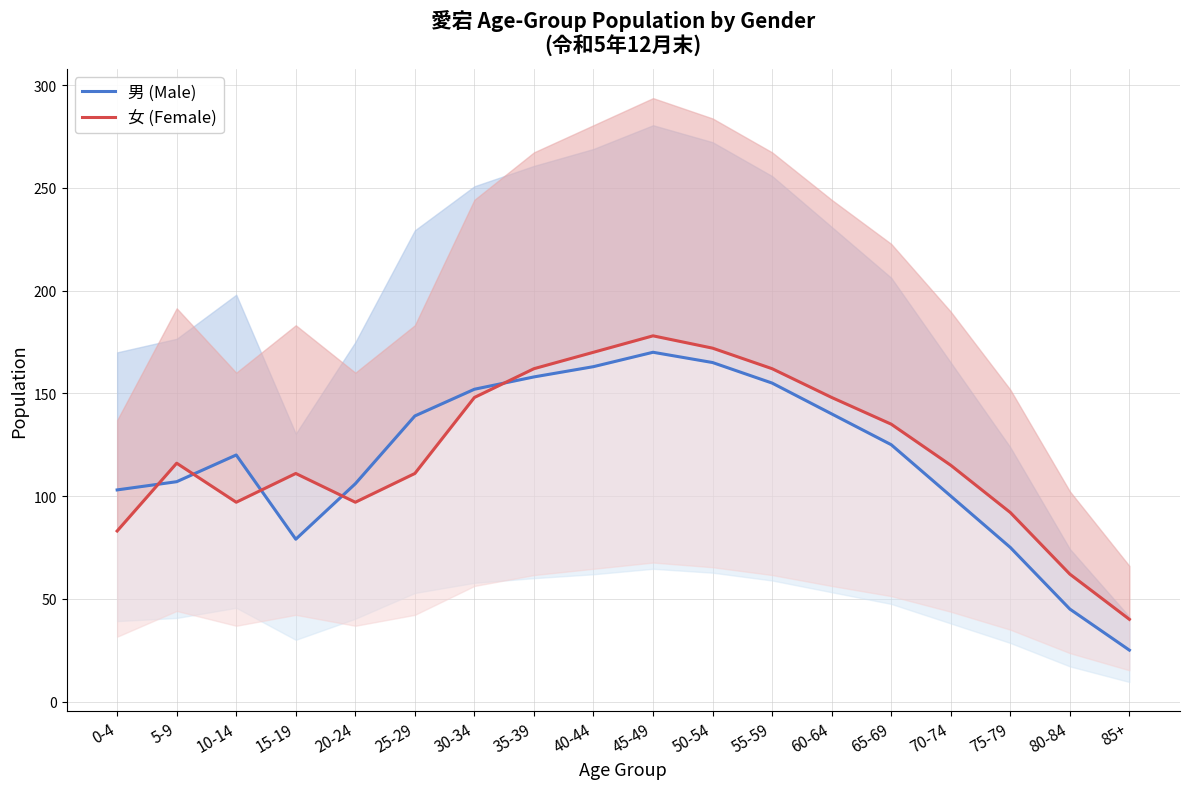

Is it true that 女 (Female) equals 40 at 85+?

True